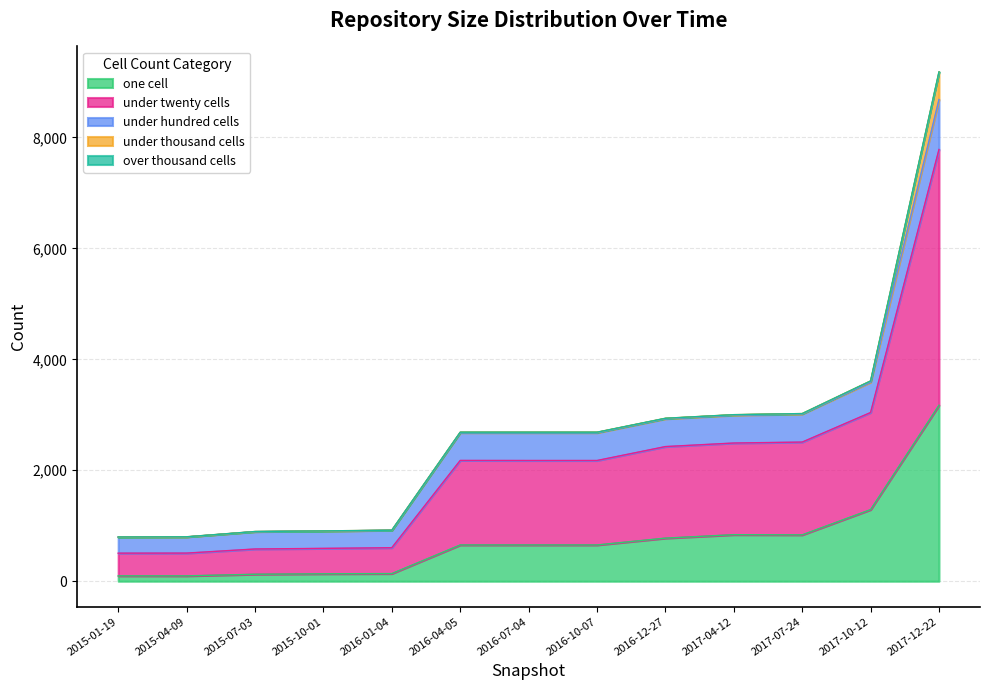

At which category is the sum across all series the highest?

2017-12-22